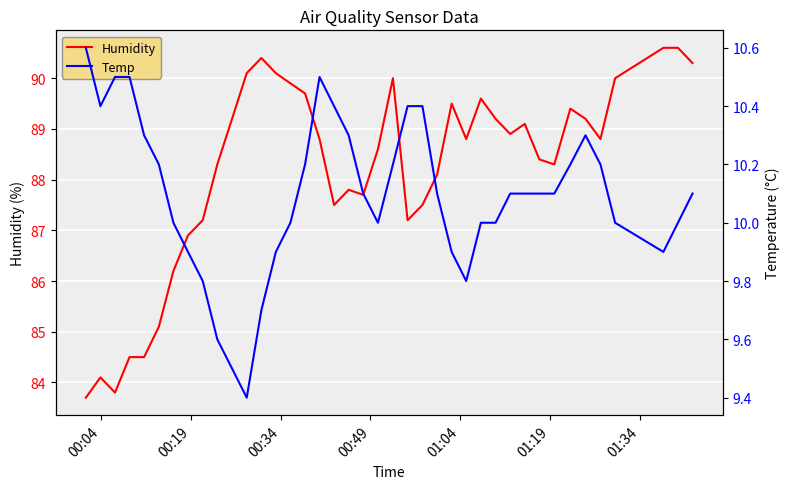

Rank the series at 01:34 from lowest to highest value.

Temp, Humidity